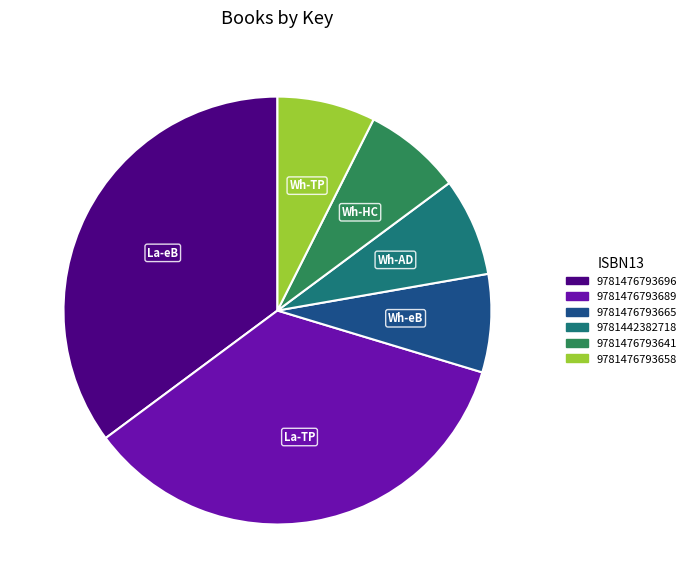

Does 9781442382718 account for over 50% of the chart?

No